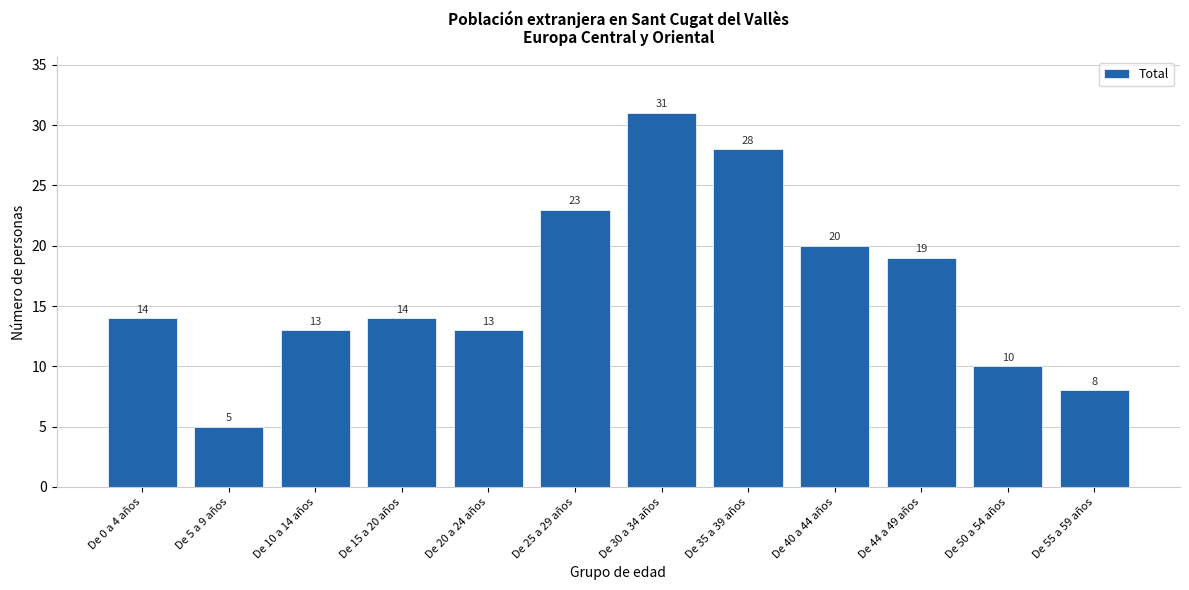

Reading right to left, what are all the values shown in this chart?

8	10	19	20	28	31	23	13	14	13	5	14